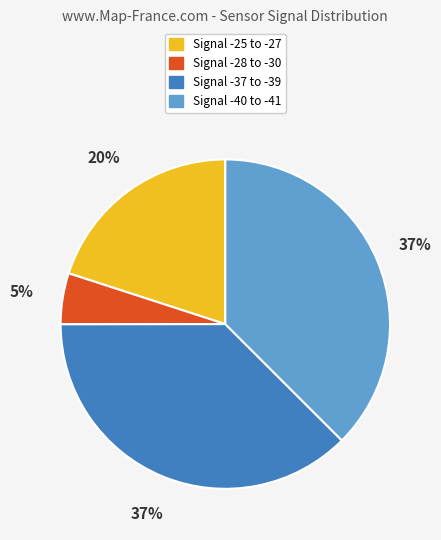

To the nearest percent, what percentage of the pie is Signal -37 to -39?

37%